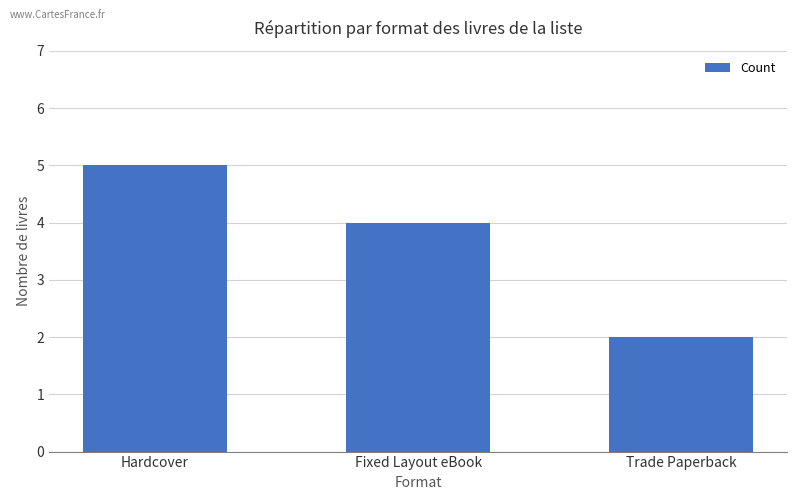

Reading left to right, transcribe all the data shown in this chart.

Hardcover=5	Fixed Layout eBook=4	Trade Paperback=2